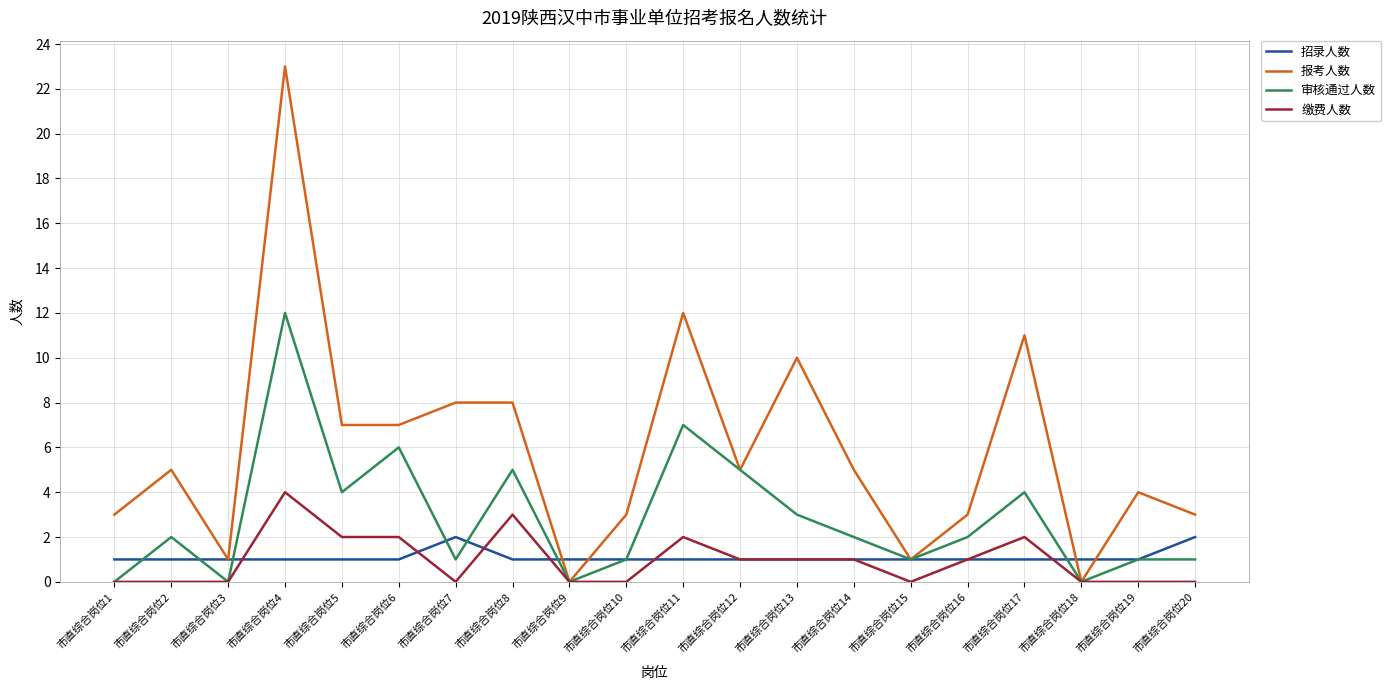

True or false: 缴费人数 and 招录人数 cross at least once.

True